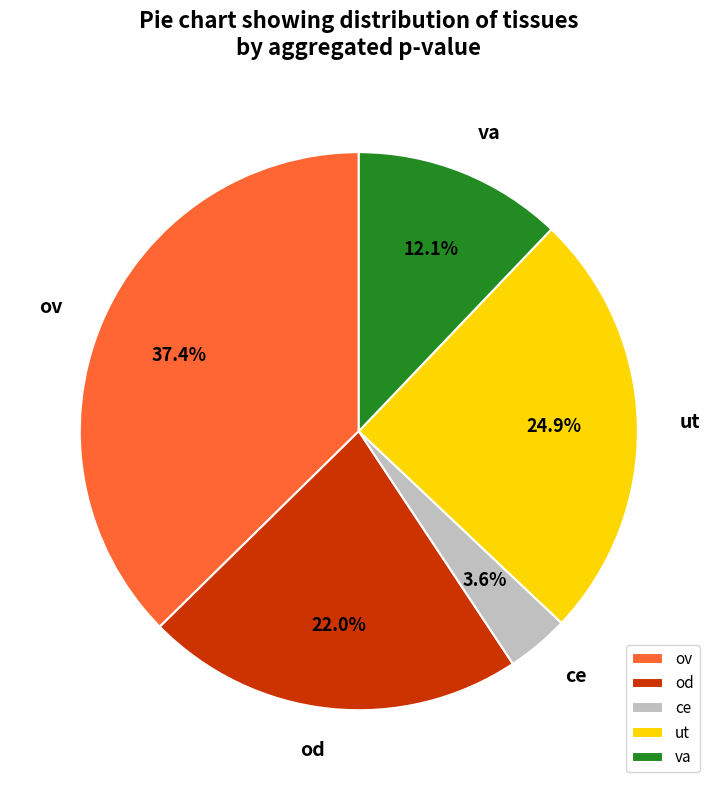

To the nearest percent, what is the difference between the ut and va slice percentages?

13%